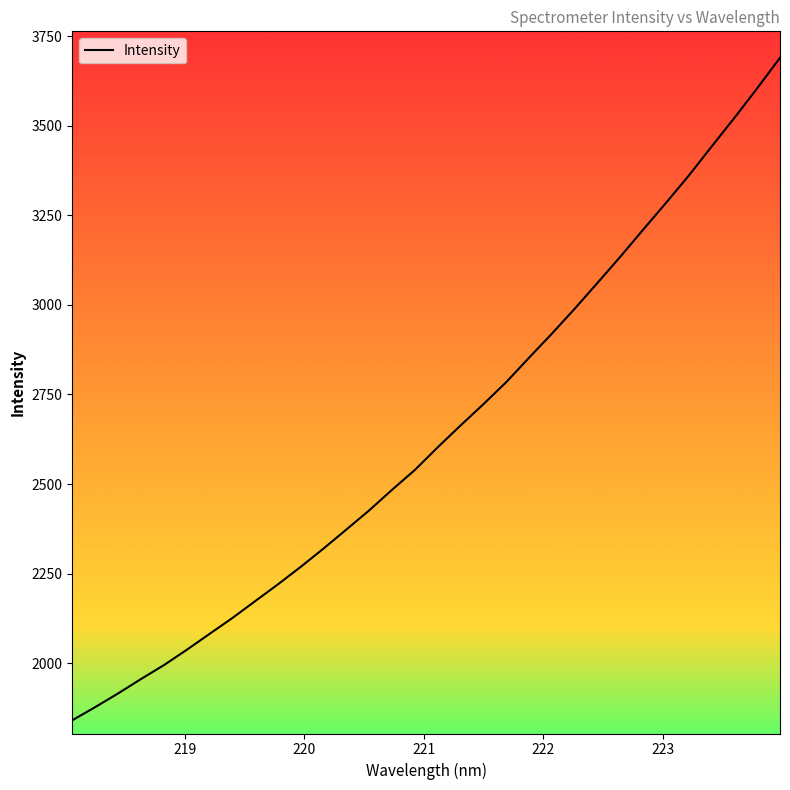

What is the difference between the maximum and minimum values?

1849.3